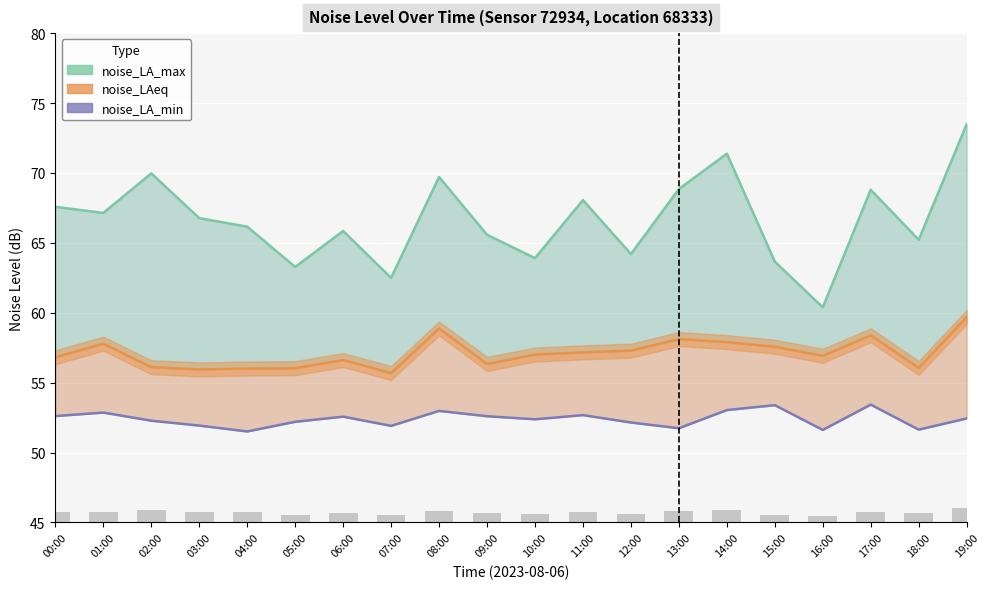

What is the difference between the second highest and minimum values in the noise_LA_min series?

1.9